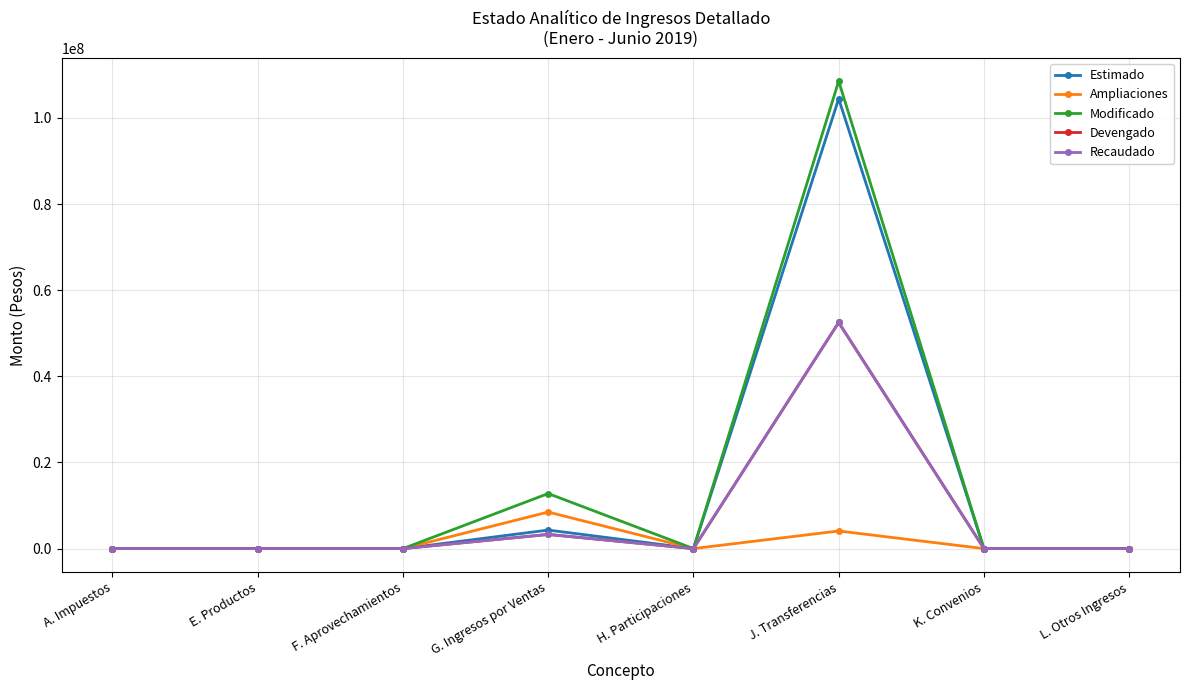

Does the chart have visible grid lines?

Yes